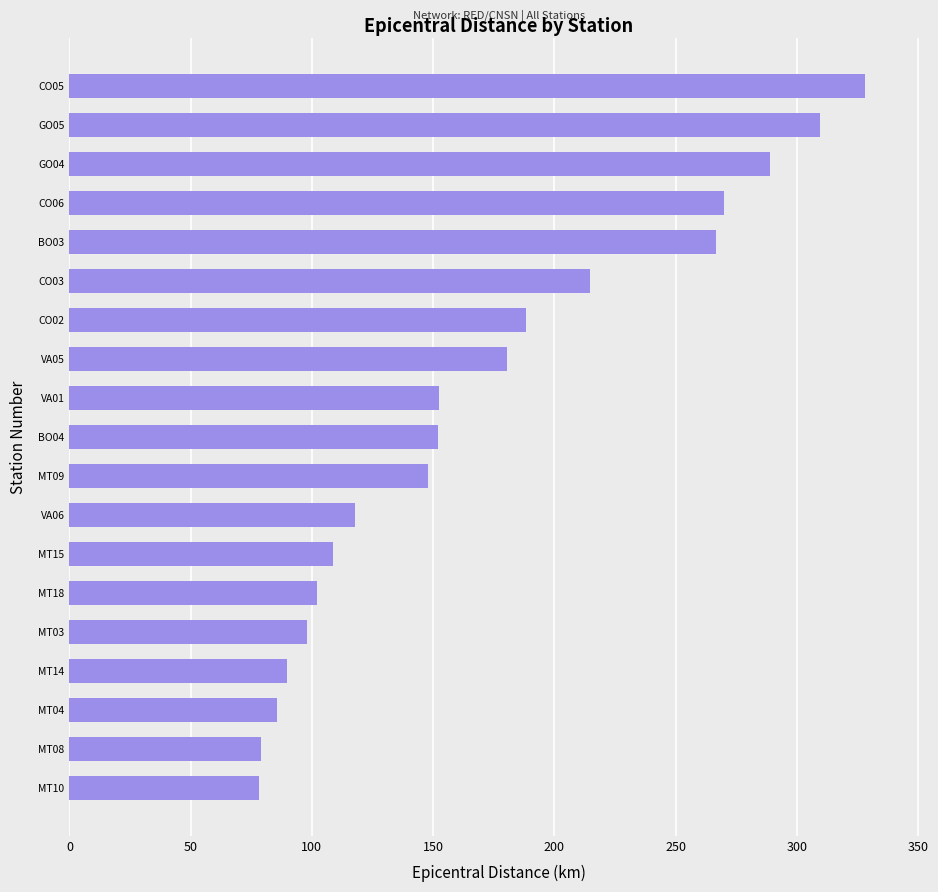

The value at MT04 is 85.6. True or false?

True